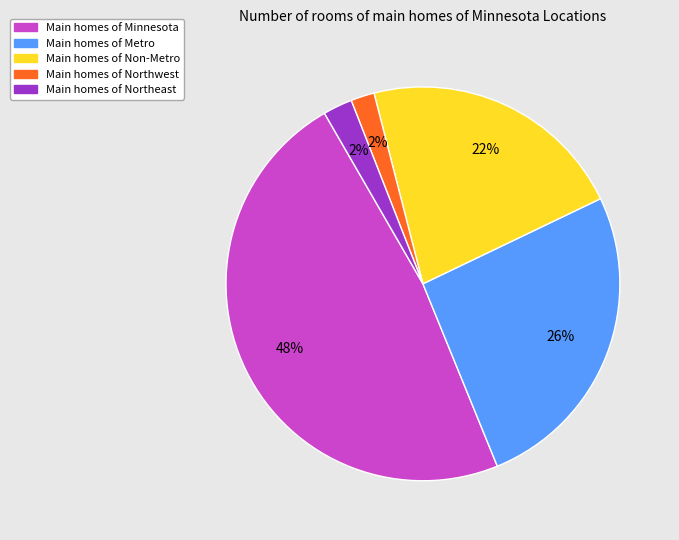

Is there any slice that represents more than half of the pie?

No